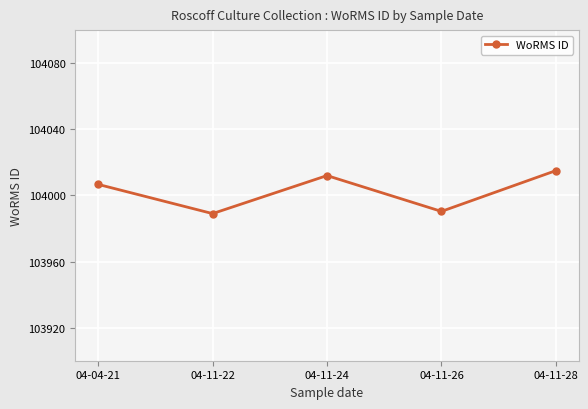

At which label is the value closest to 104002?

04-04-21